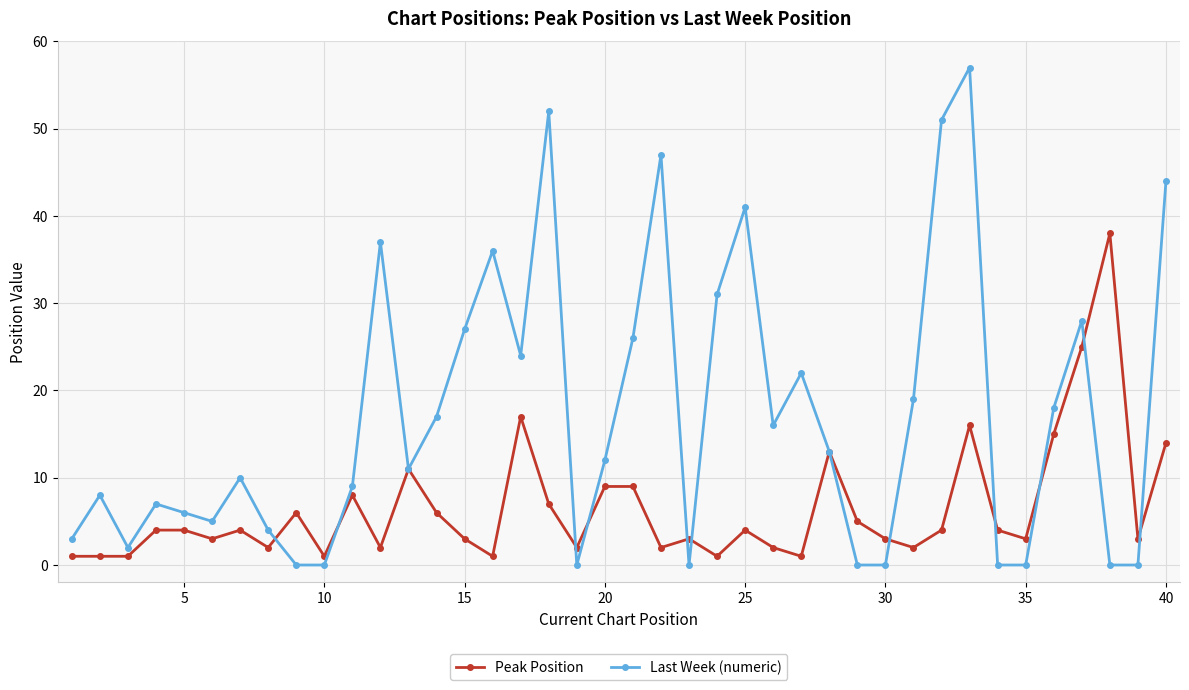

Which series has the largest total across all categories?

Last Week (numeric)